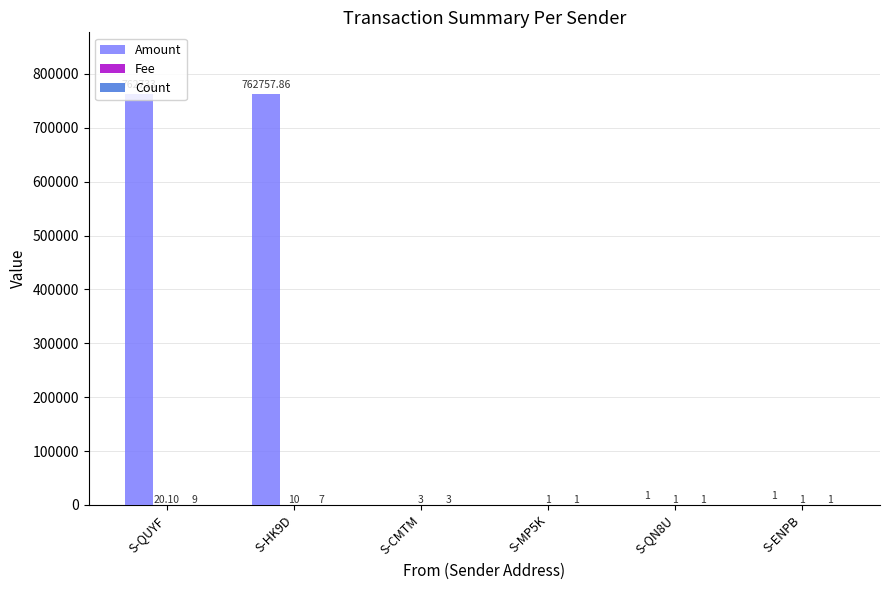

Which series changed the most between S-QUYF and S-ENPB?

Amount